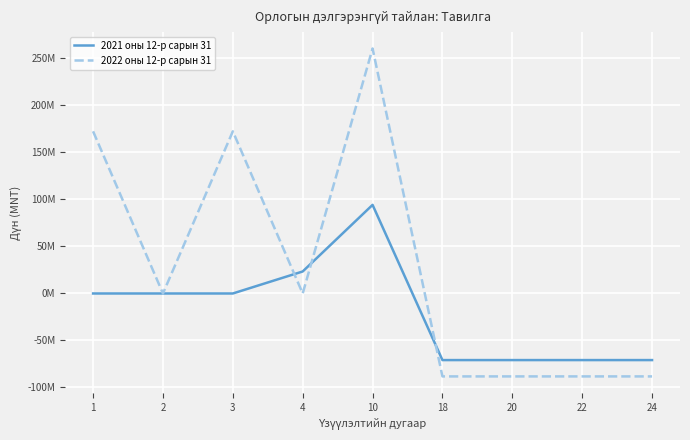

What are all the series names shown in the legend?

2021 оны 12-р сарын 31, 2022 оны 12-р сарын 31